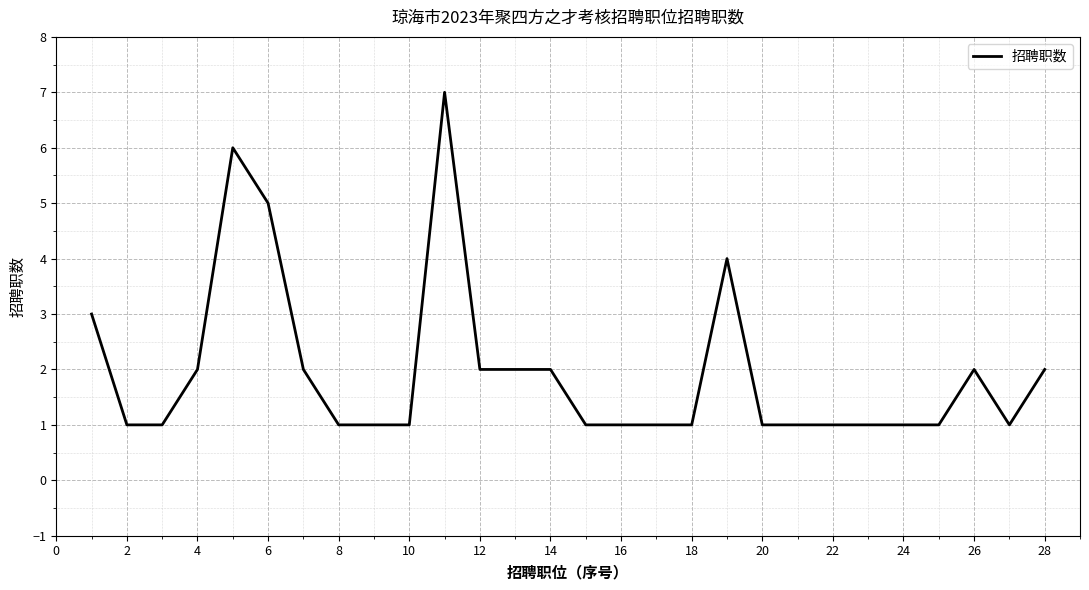

Does the chart have visible grid lines?

Yes